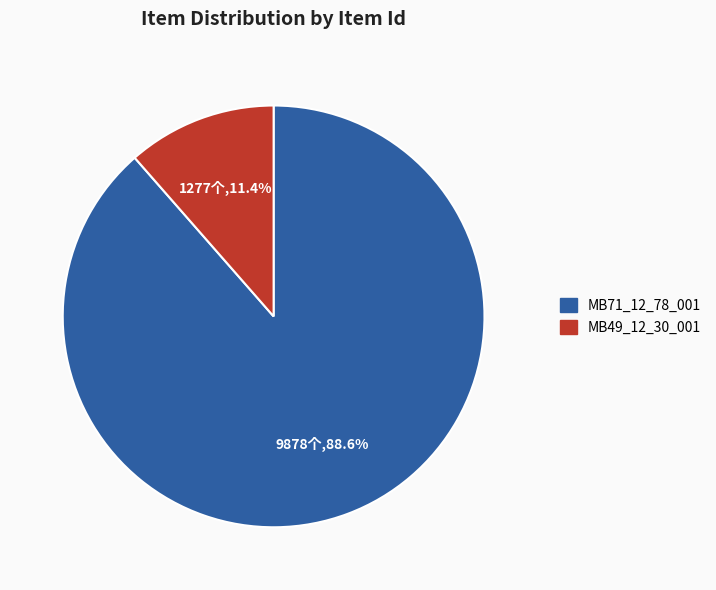

What percentage do MB71_12_78_001 and MB49_12_30_001 together represent?

100.0%